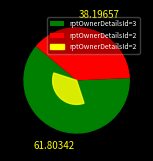

True or false: 3 accounts for 77% of the total.

False